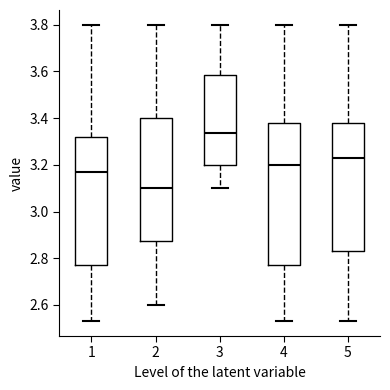

Which box is the tallest, from its lower edge to its upper edge?

4